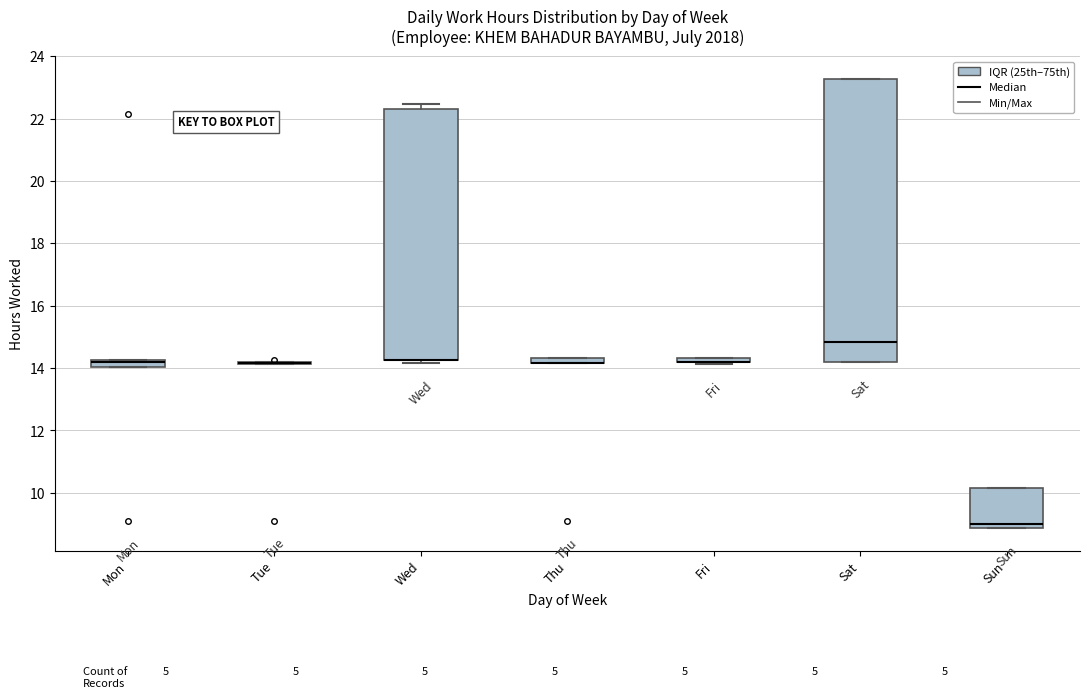

Where is the upper edge of the box for Sat on the y-axis? The values are not printed on the chart, so give them approximately, as read against the axis.

23.2